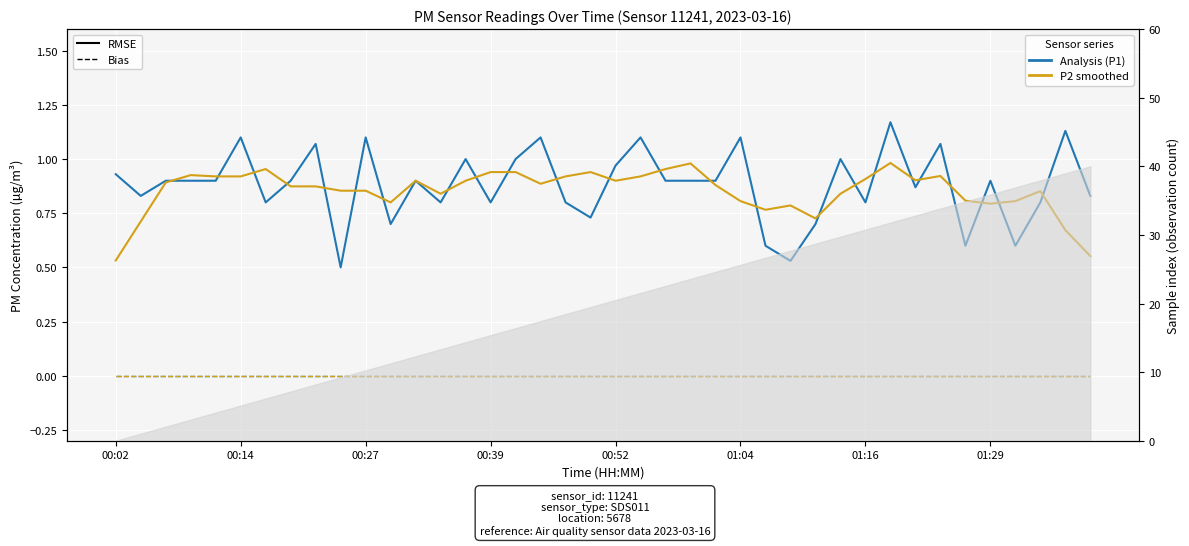

Which series has the widest spread of values?

P1 (RMSE)